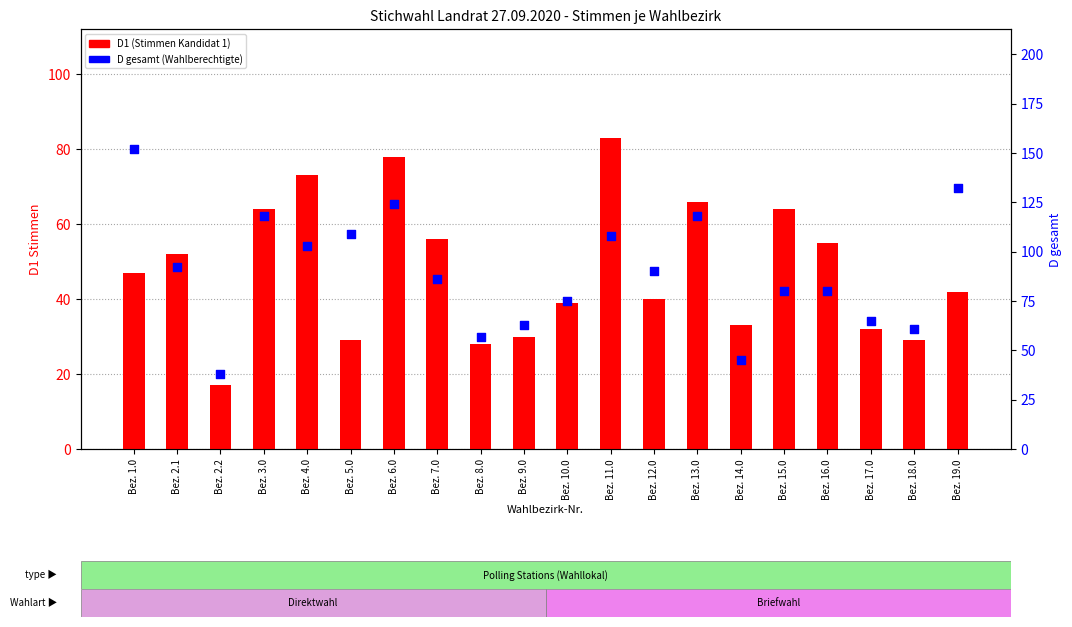

Between Bez. 18.0 and Bez. 3.0, which is larger?

Bez. 3.0